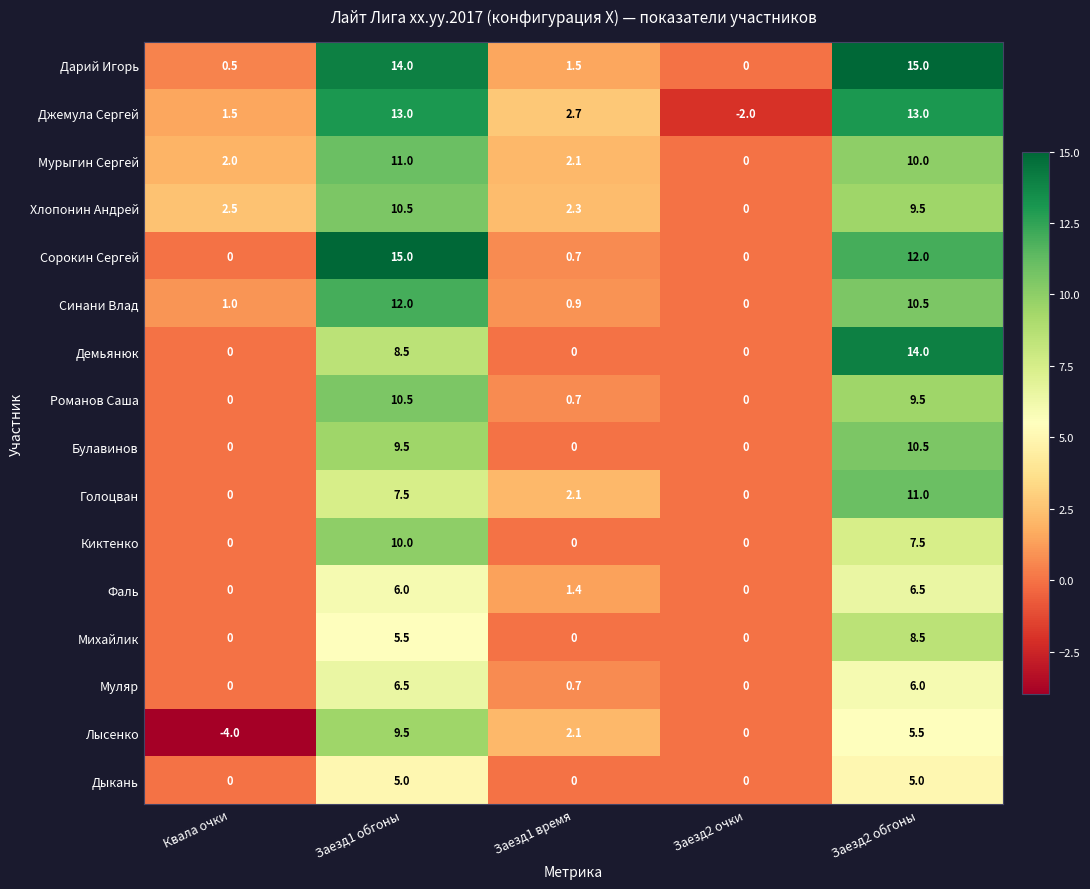

Between Квала очки and Заезд2 обгоны, which series saw the biggest shift?

Дарий Игорь